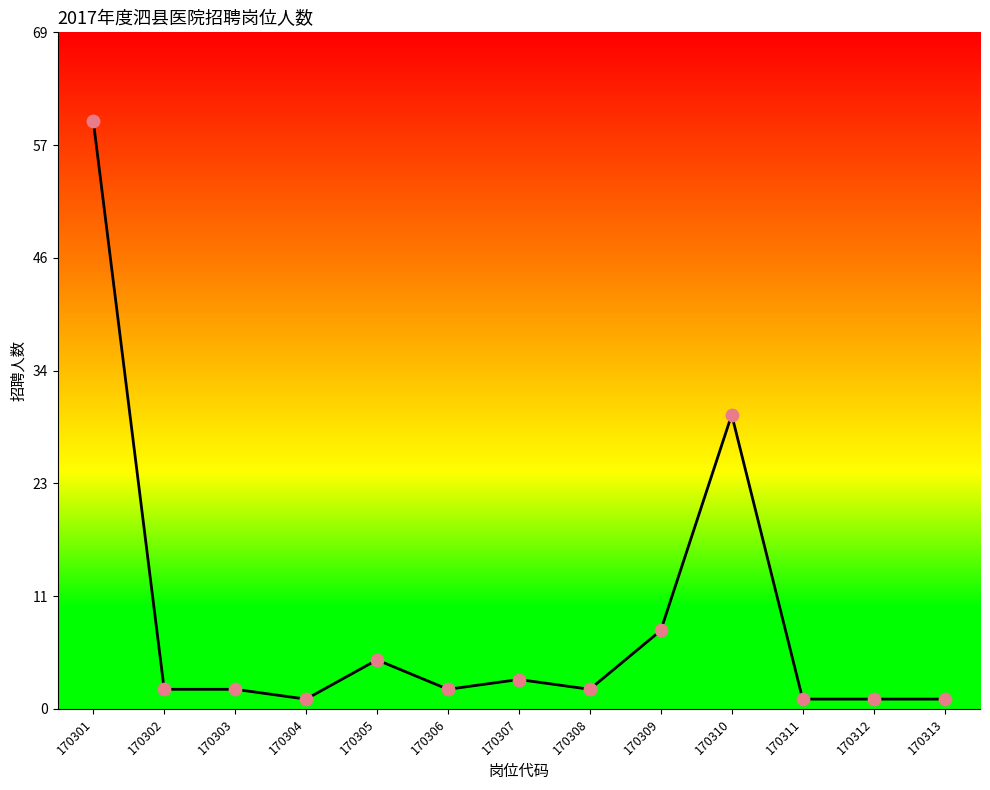

What is the change in value from 170302 to 170305?

+3